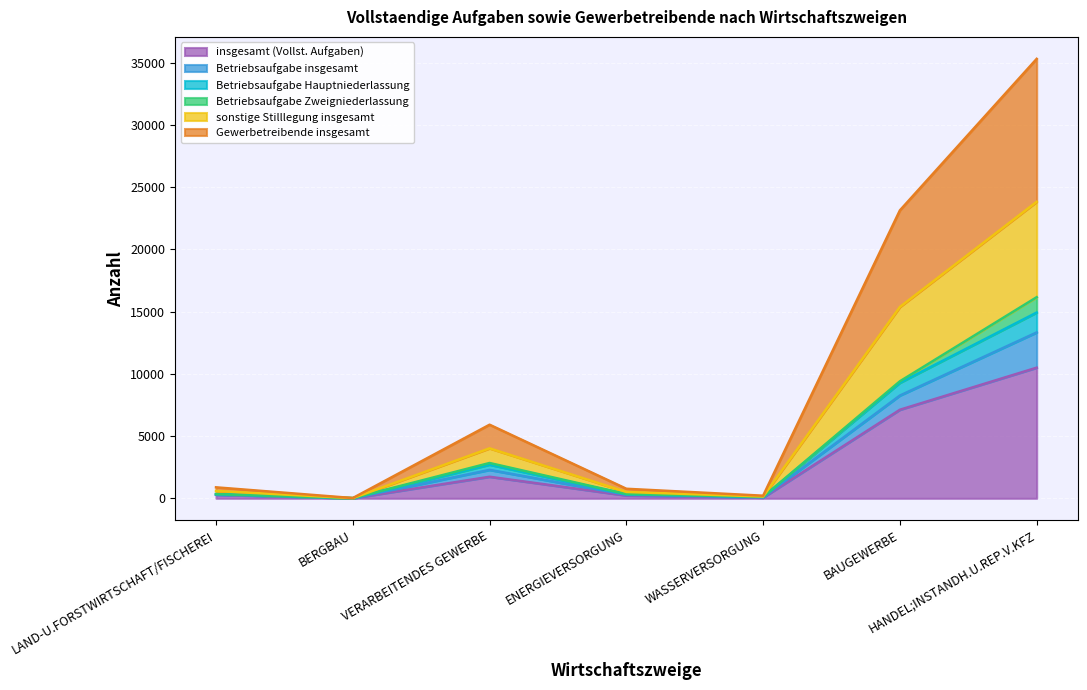

Where is the first local minimum for Gewerbetreibende insgesamt?

BERGBAU